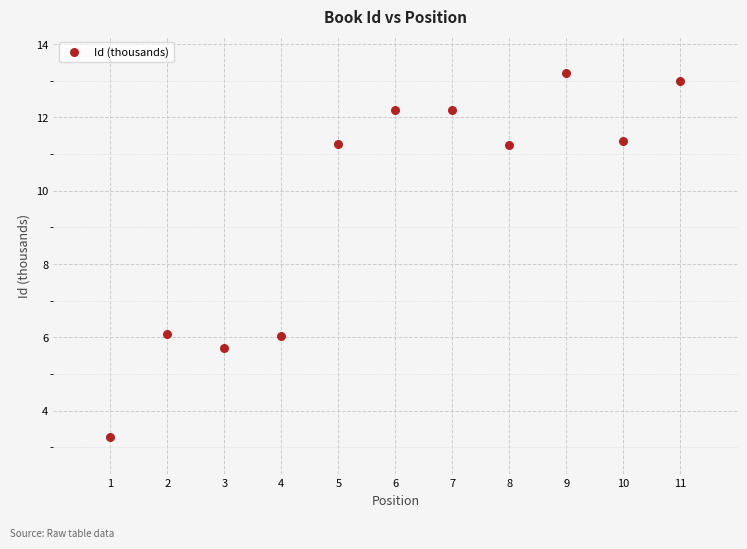

What is the range of Y values (max minus min)?

9.9